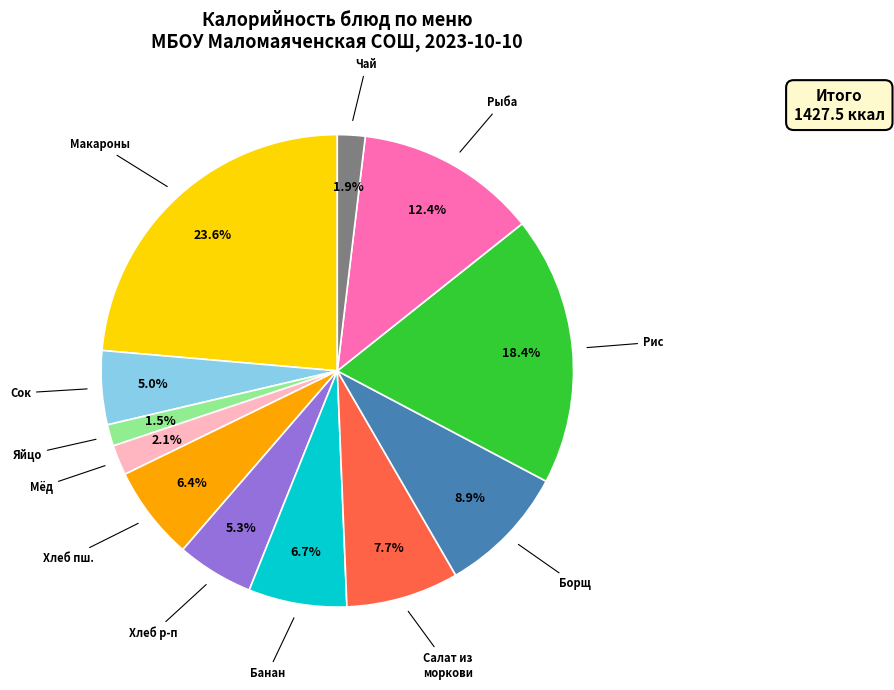

Which has a higher value, Яйцо or Рыба?

Рыба